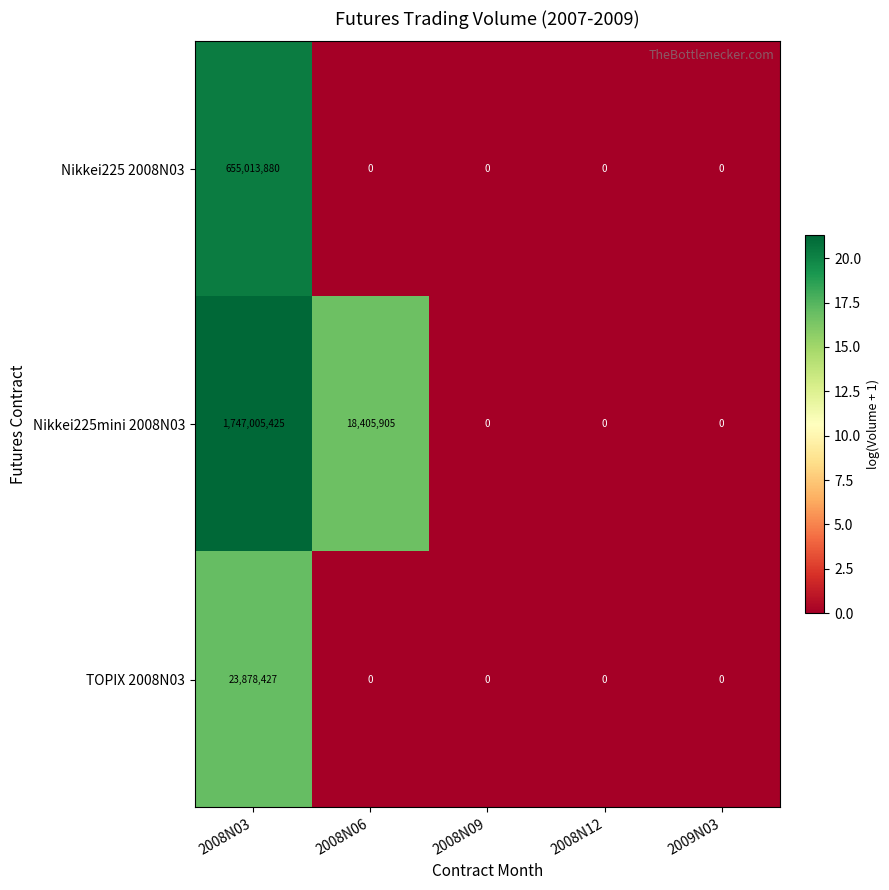

True or false: Nikkei225mini 2008N03 has a value of 0 at 2008N09.

True